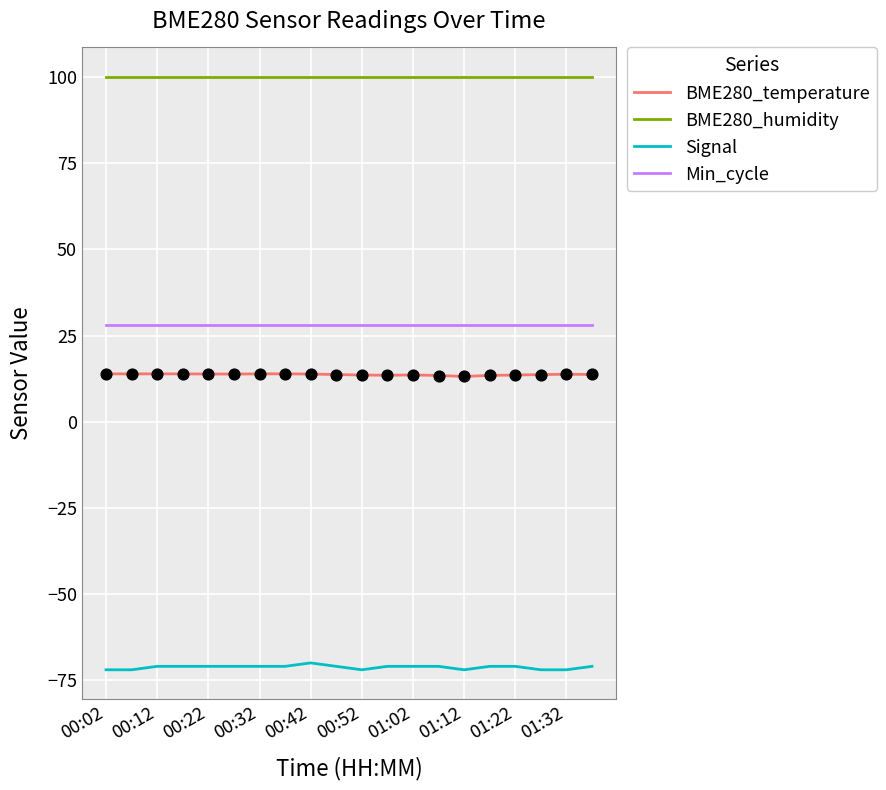

Which series has the largest total across all categories?

BME280_humidity